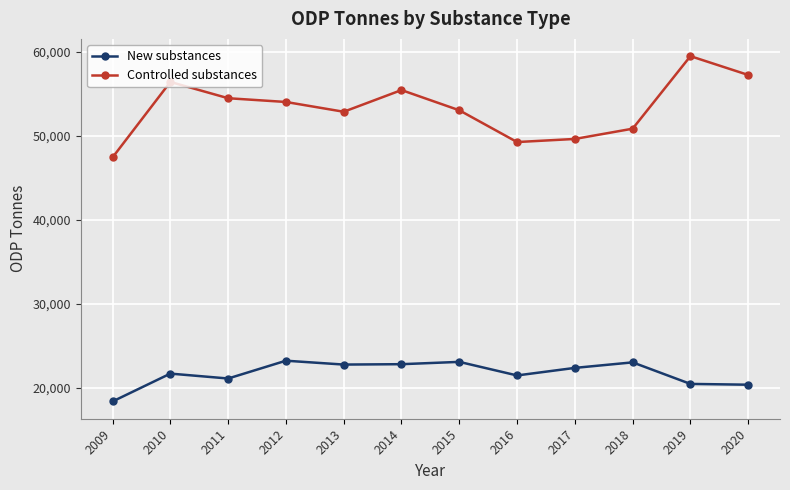

What is the value of the New substances point at the 9th from the left?

22402.0